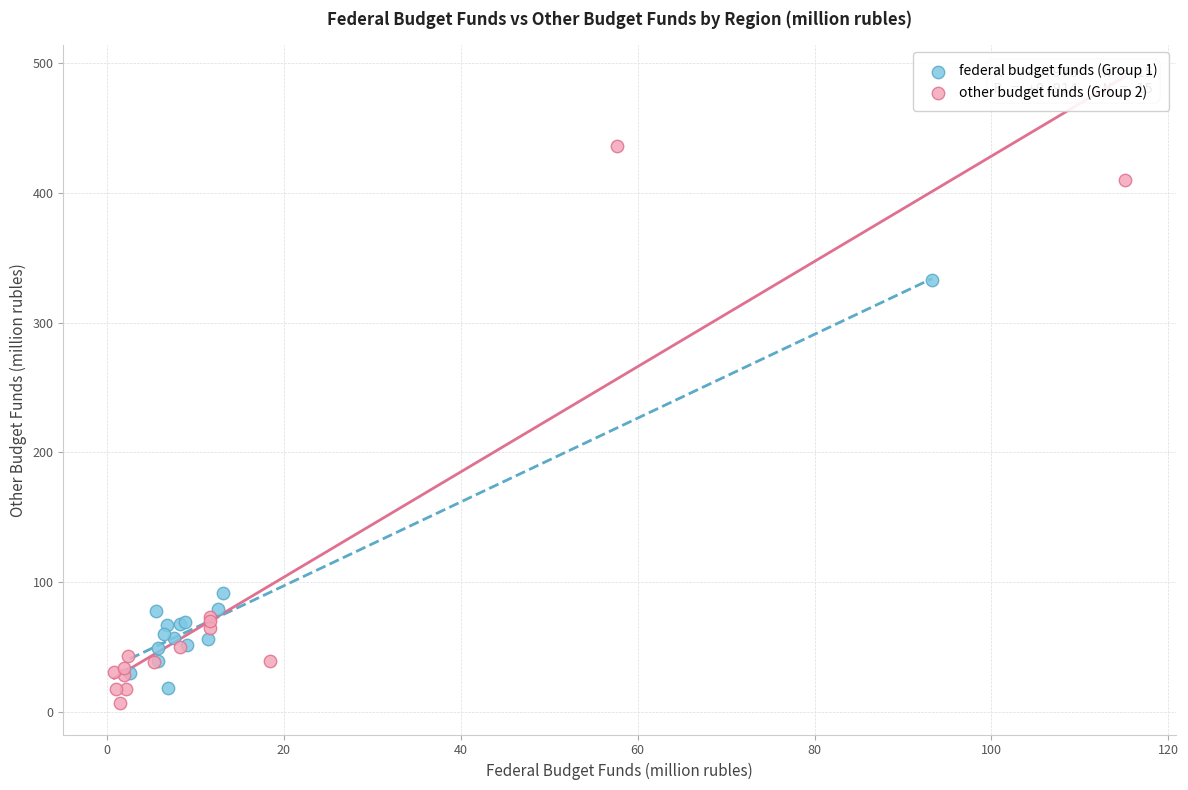

Which series contains the highest Y value?

other budget funds (Group 2)